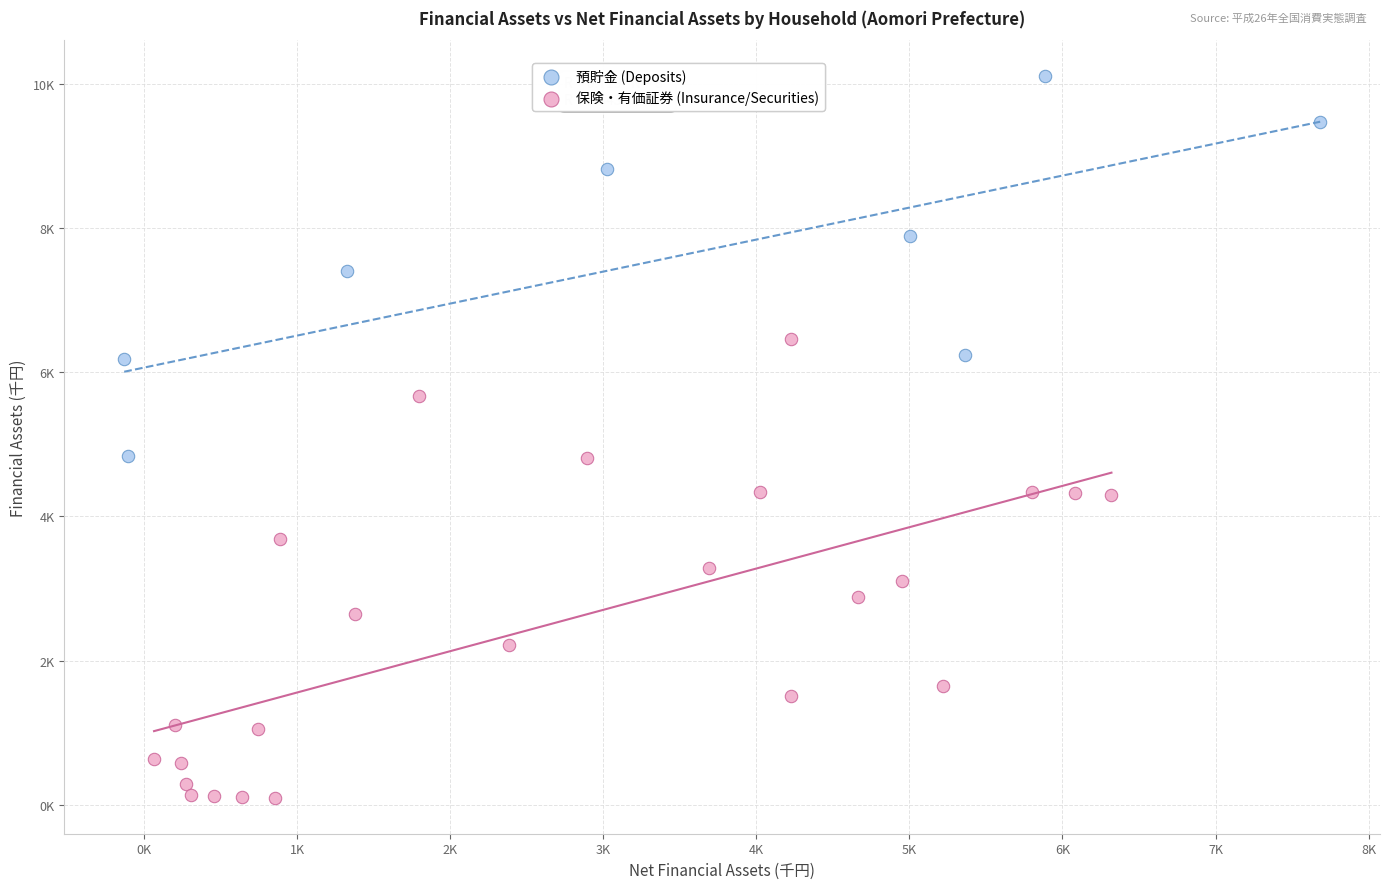

Which series contains the lowest Y value?

保険・有価証券 (Insurance/Securities)